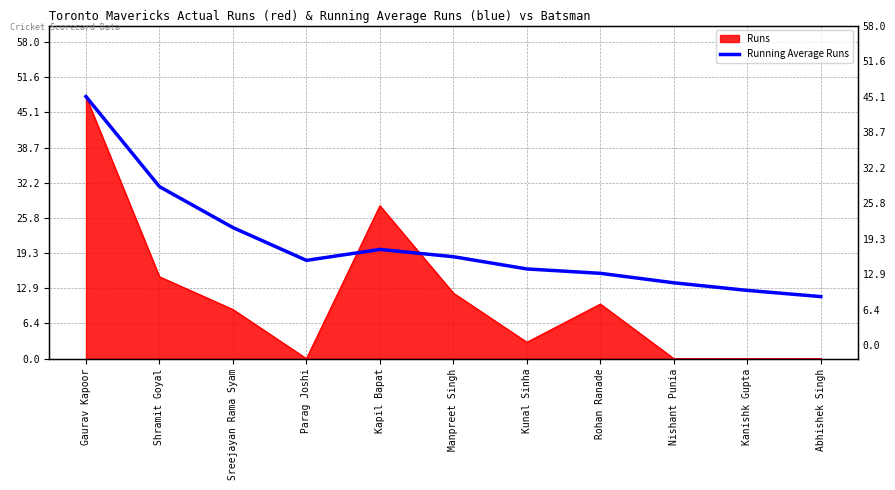

Where is the first local maximum?

Kapil Bapat